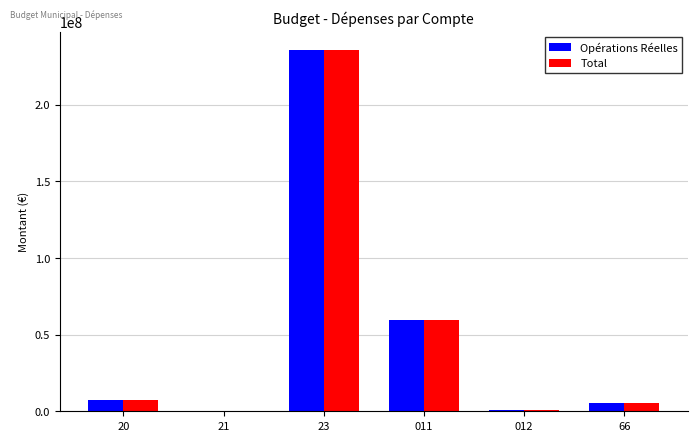

How many groups of bars are there?

6